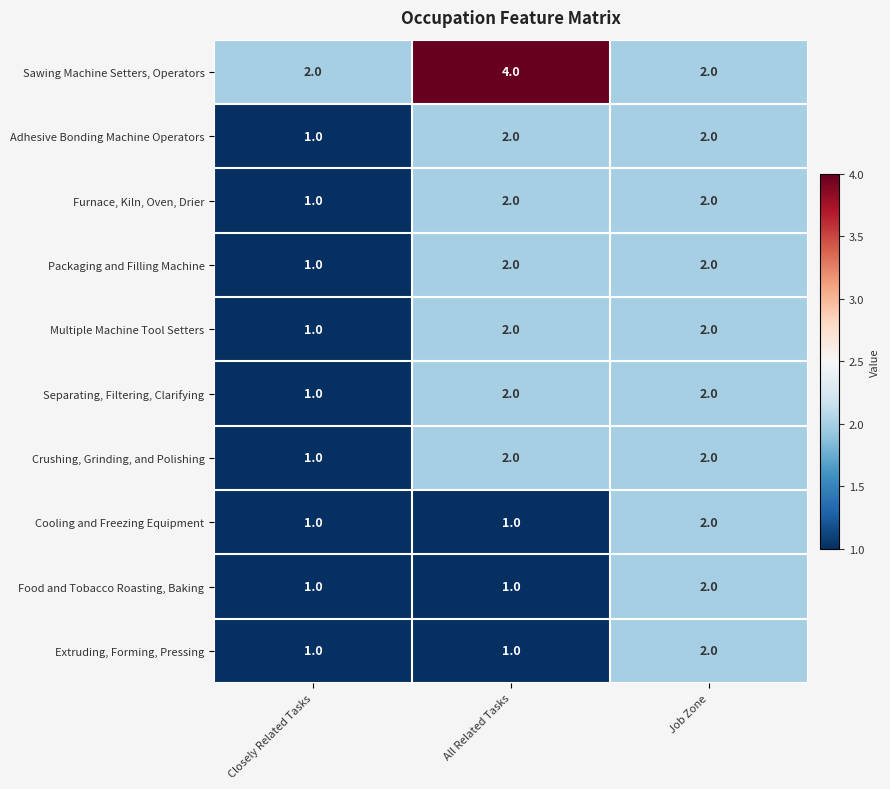

Which series has the widest spread of values?

Sawing Machine Setters, Operators